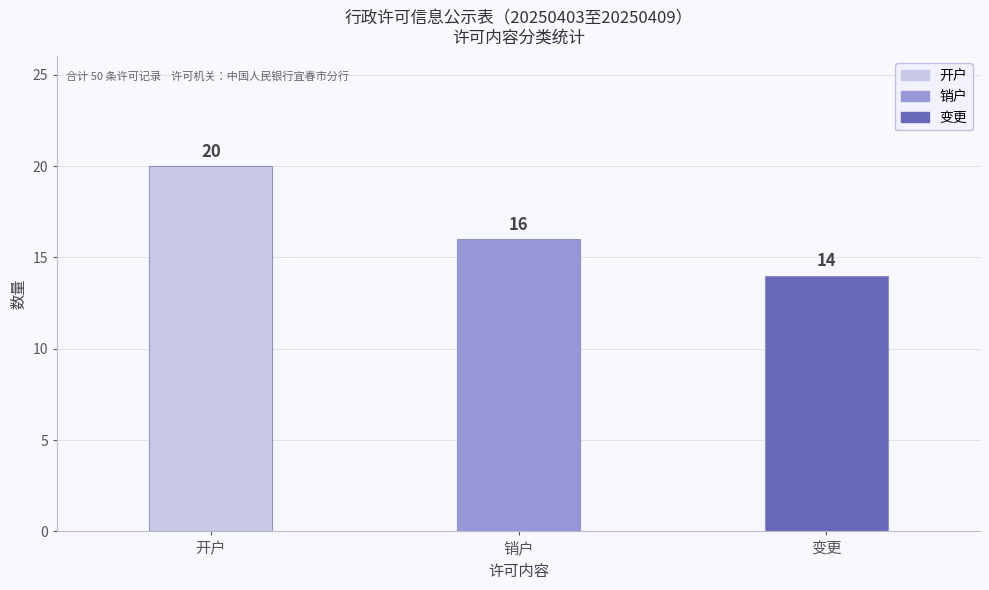

Is it true that the value at 开户 is 20?

True